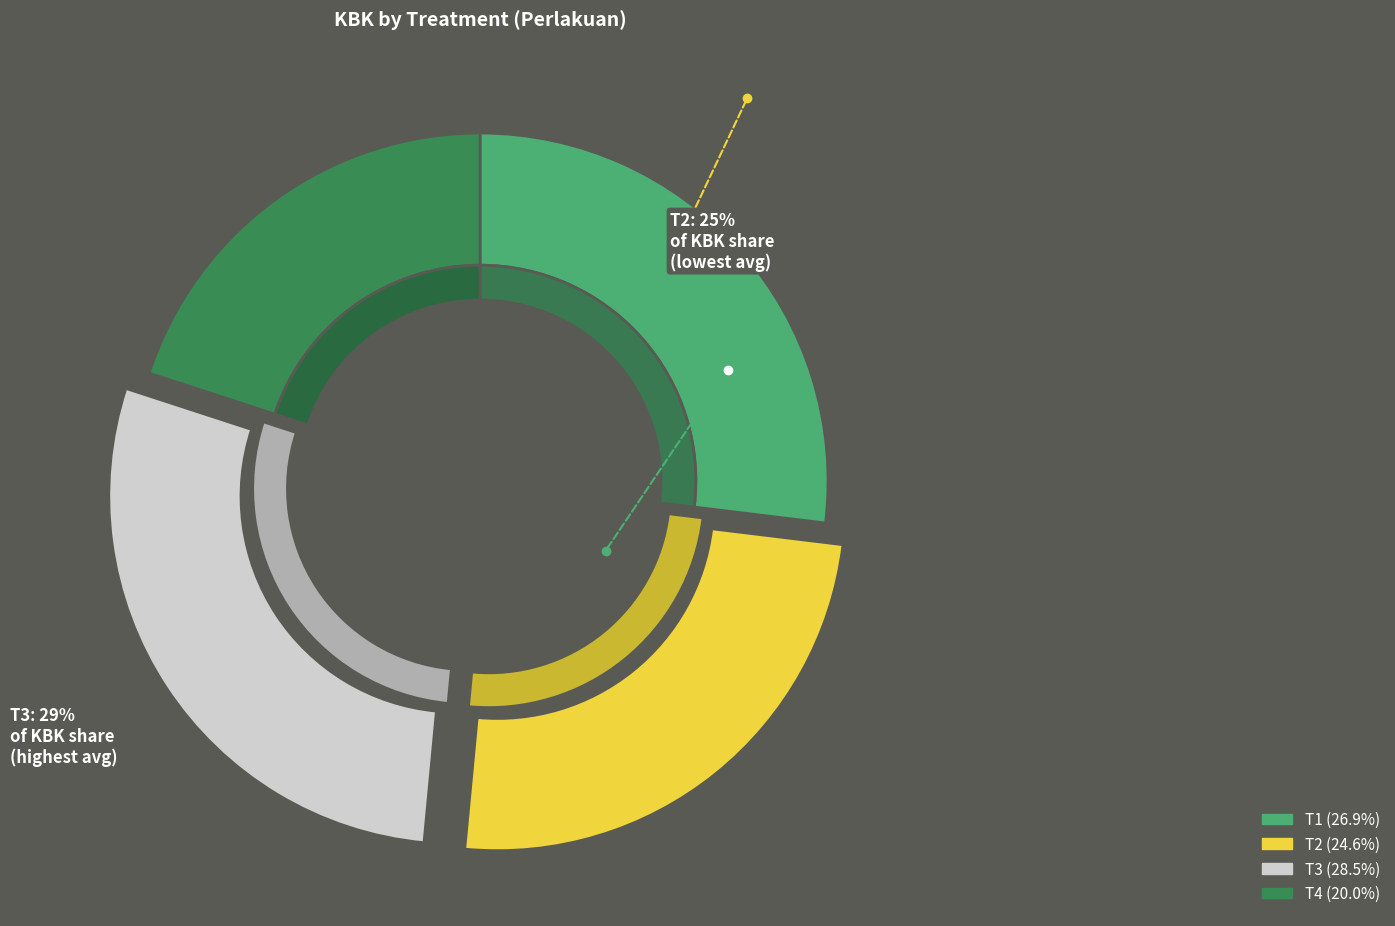

Does T4 represent more than half of the total?

No